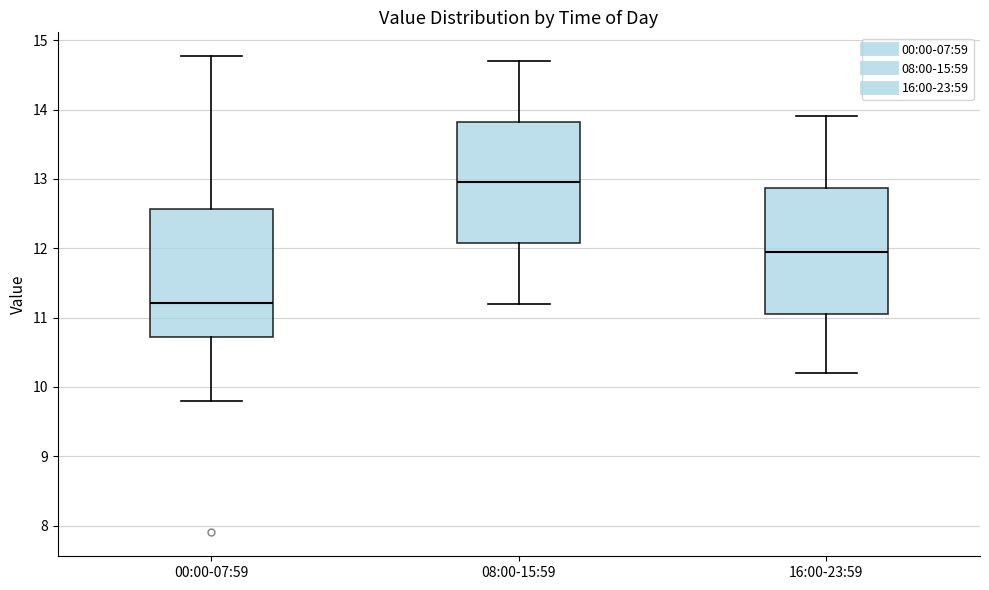

Which box has the lowest median line?

00:00-07:59